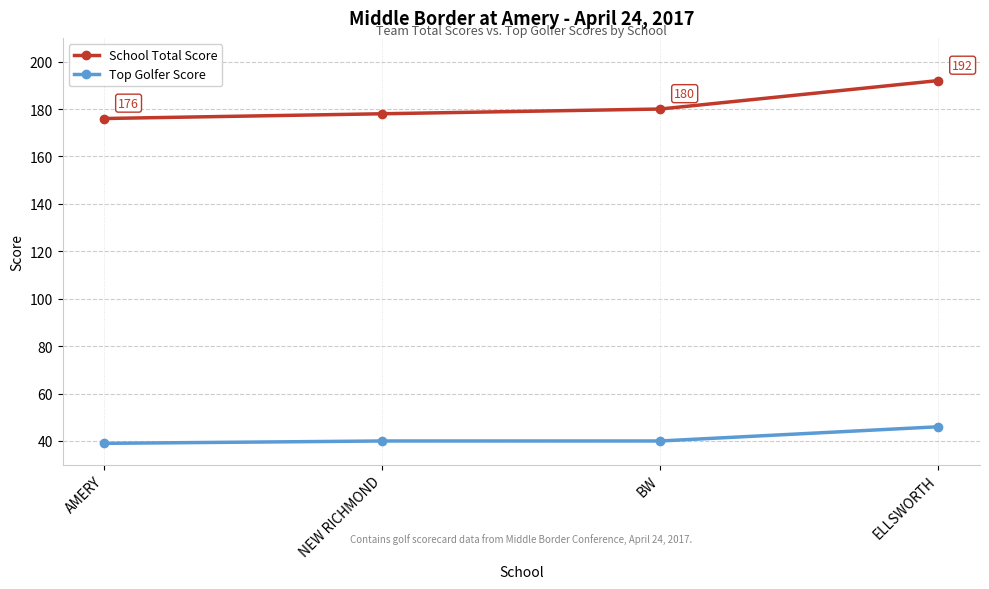

List the series in order of their overall mean, highest first.

School Total Score, Top Golfer Score